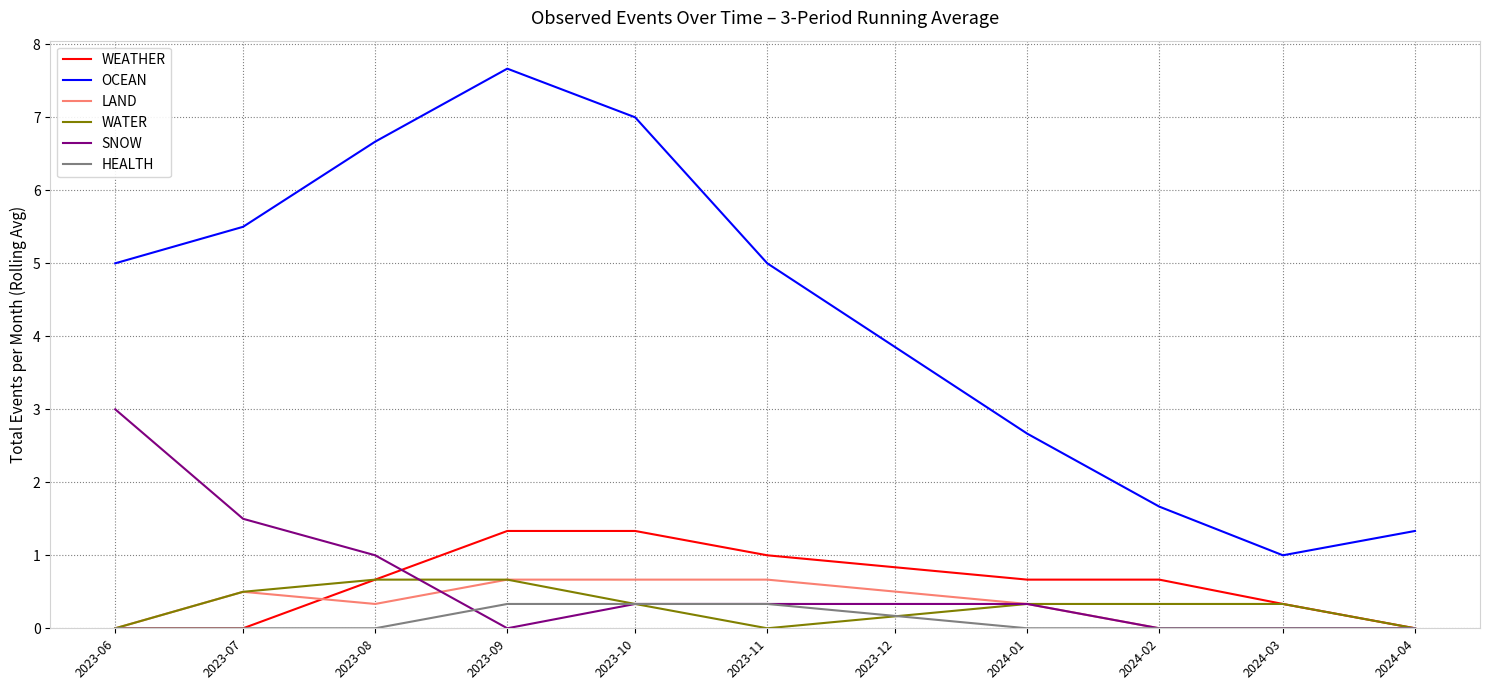

What is the average value of the LAND series?

0.3